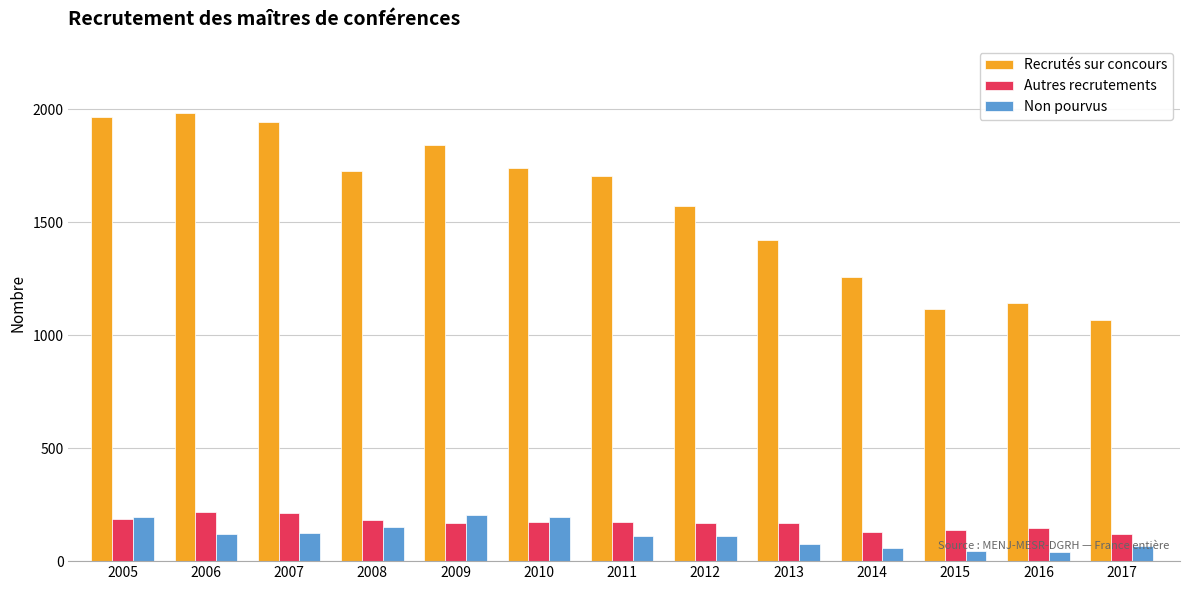

Rank the series at 2012 from lowest to highest value.

Non pourvus, Autres recrutements, Recrutés sur concours